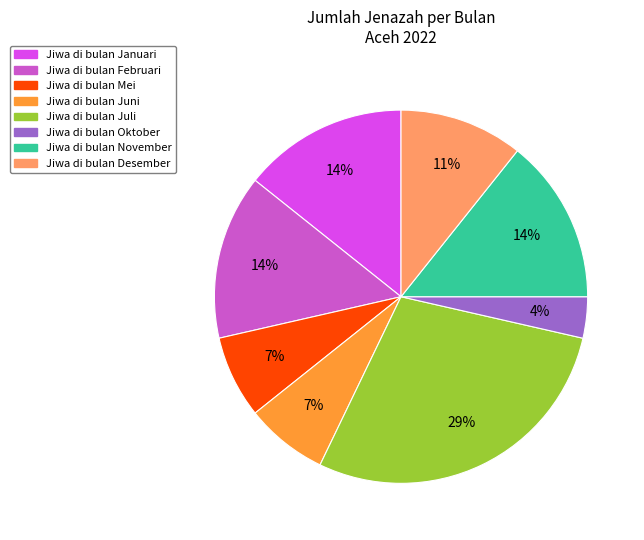

To the nearest percent, what is the difference between the largest and smallest slice percentages?

25%